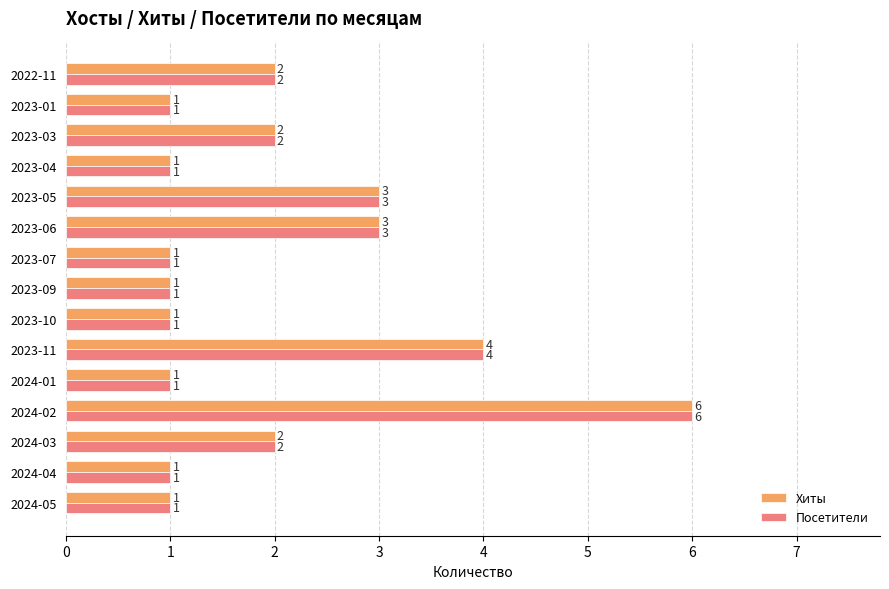

What is the total value across all series at 2023-06?

6